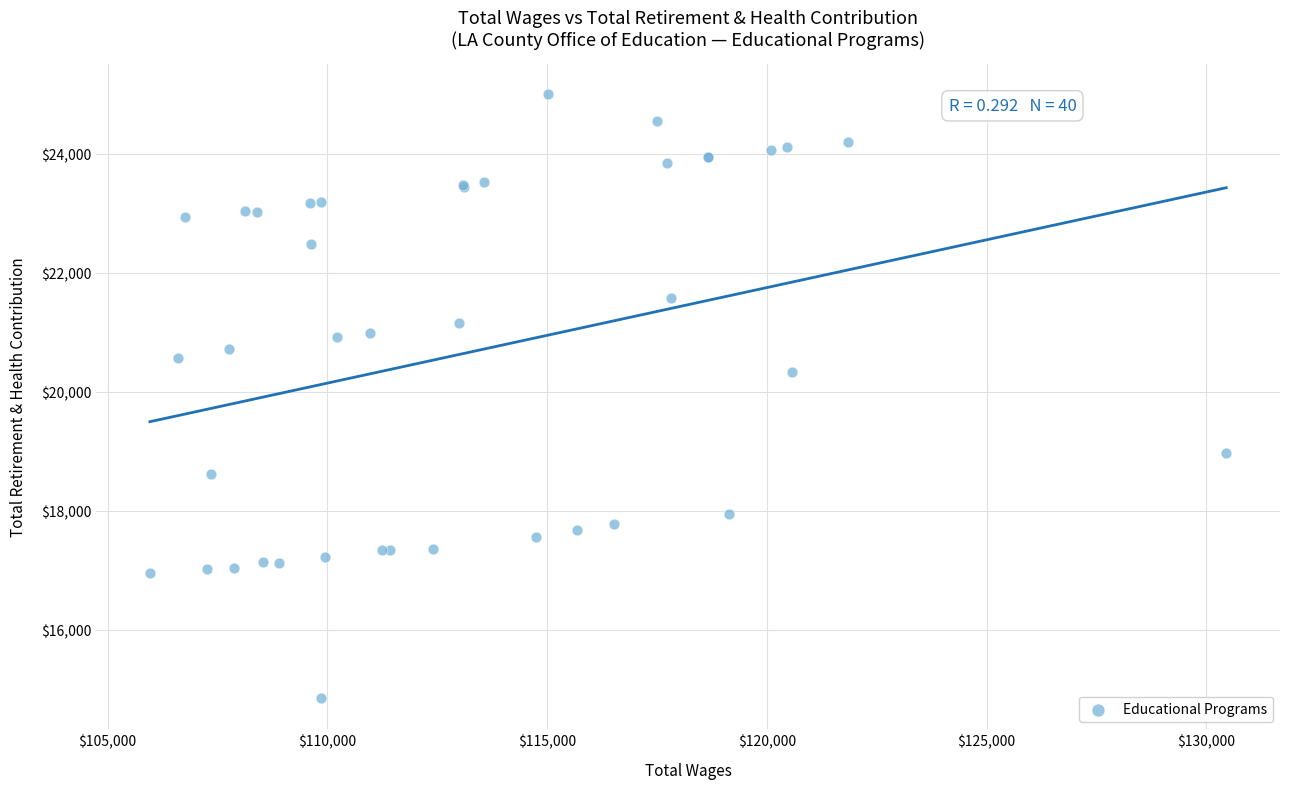

What Y value in the scatter plot is closest to 19923?

20330